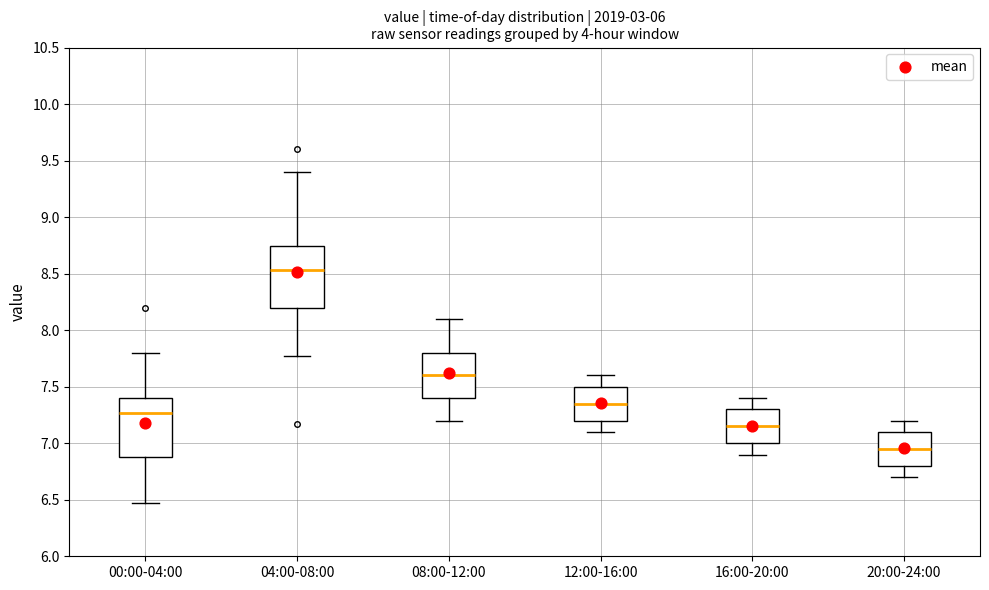

Where is the lower edge of the box for 16:00-20:00 on the y-axis? The values are not printed on the chart, so give them approximately, as read against the axis.

7.00